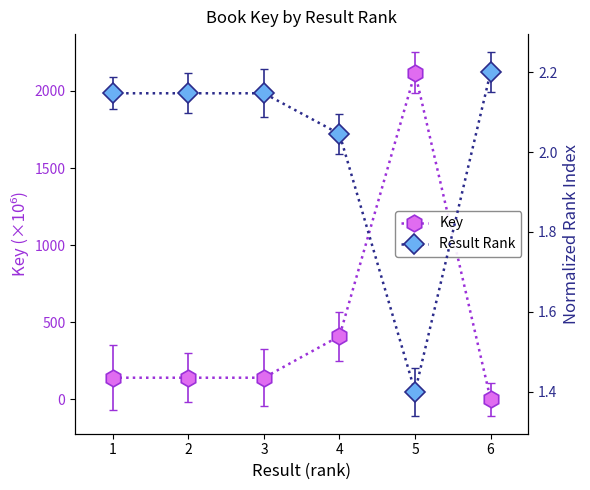

Which series ends up on top after the final intersection of Result Rank and Key?

Result Rank